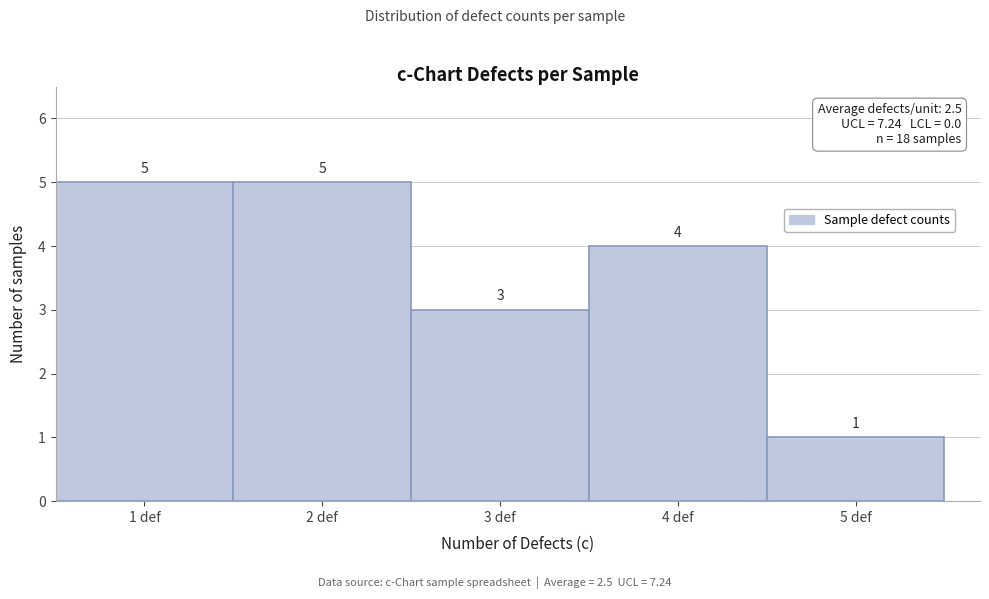

Reading left to right, list every bar in this chart as the range it spans on the x-axis followed by its height.

0.5 to 1.5: 5
1.5 to 2.5: 5
2.5 to 3.5: 3
3.5 to 4.5: 4
4.5 to 5.5: 1